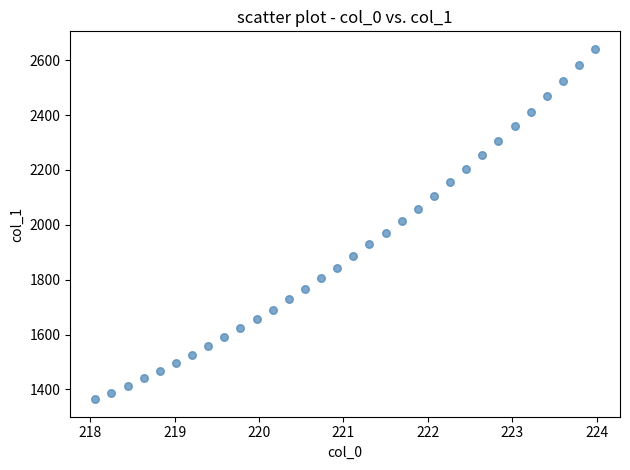

What is the range of Y values (max minus min)?

1277.1